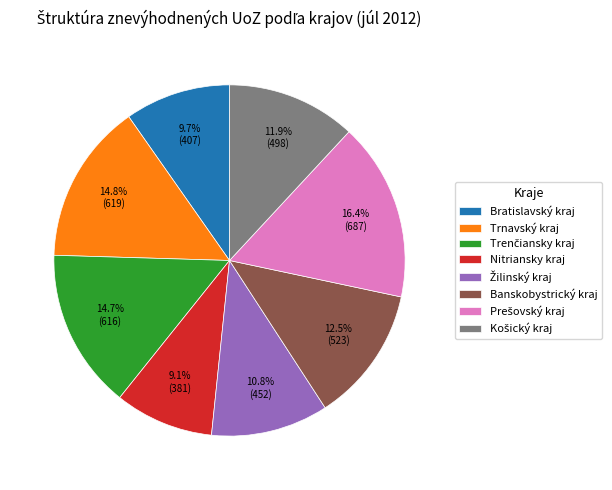

Combined, do Banskobystrický kraj and Trnavský kraj account for over 50%?

No